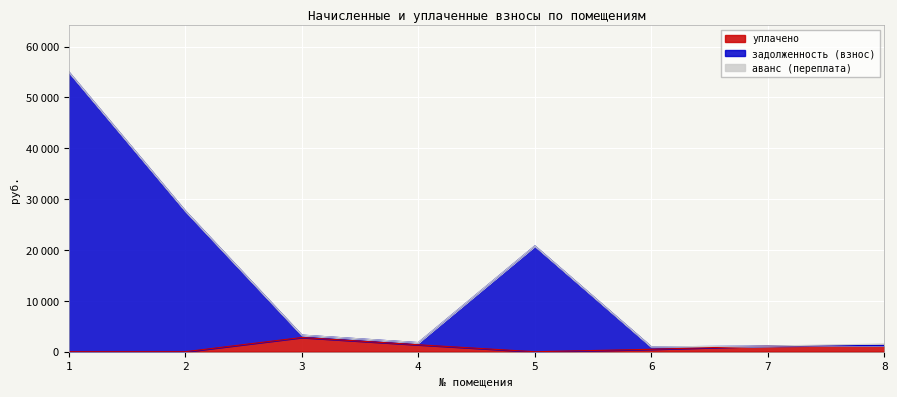

What is the value of the задолженность (взнос) point at the 8th from the left?

1243.9